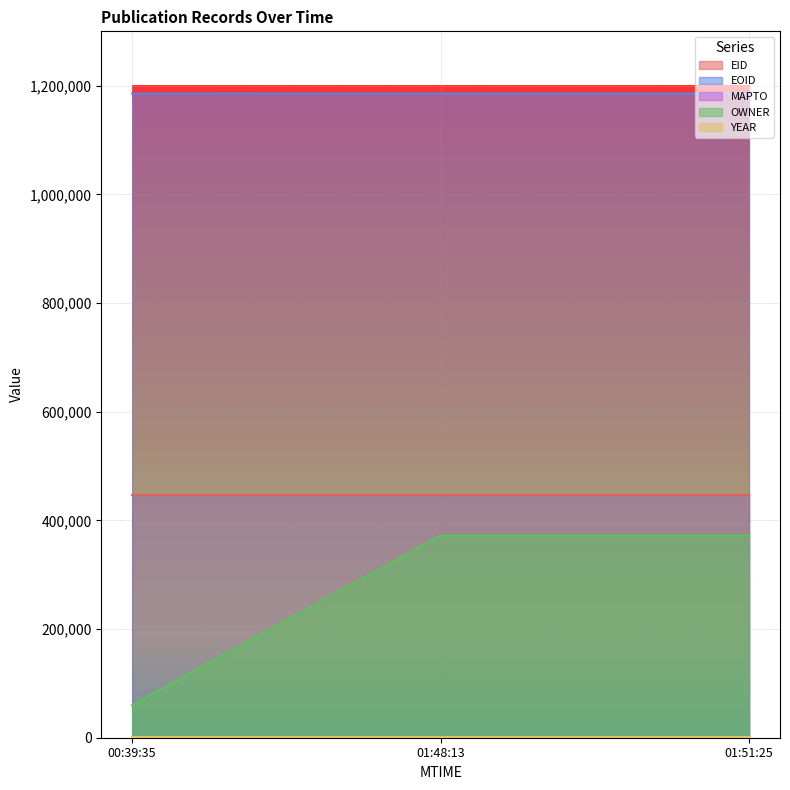

Between 00:39:35 and 01:48:13, which series saw the biggest shift?

OWNER